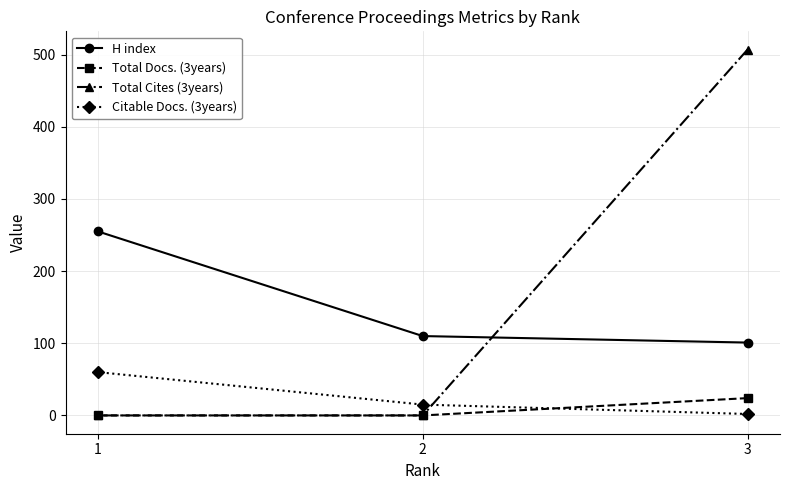

Reading left to right, transcribe all the data shown in this chart.

H index: 1=255	2=110	3=101
Total Docs. (3years): 1=0	2=0	3=24
Total Cites (3years): 1=0	2=0	3=507
Citable Docs. (3years): 1=60	2=15	3=2